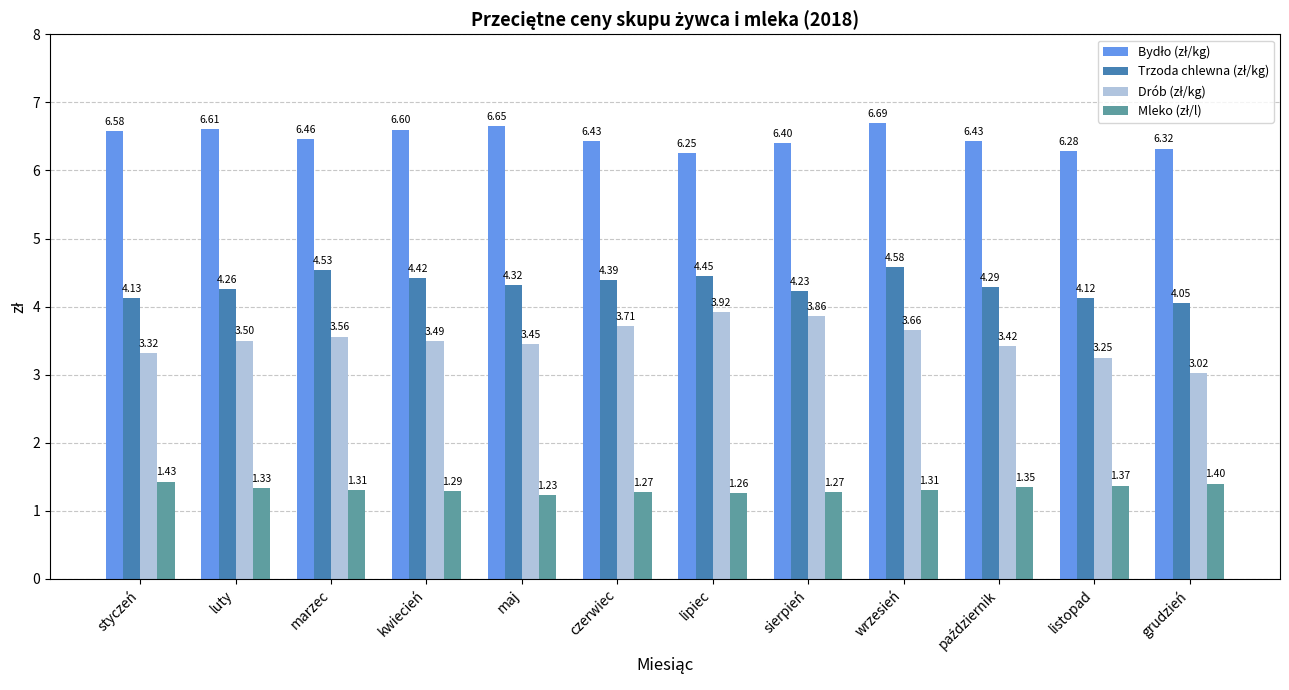

At which category does the chart reach its minimum across all series?

maj